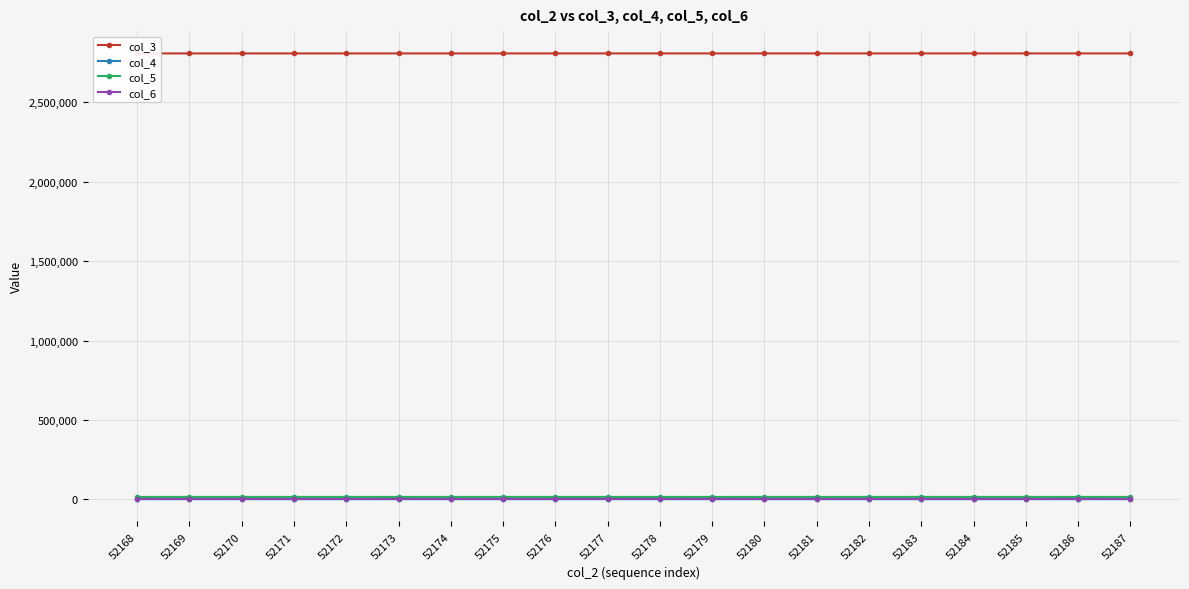

What is the sum of all col_5 values?

313704